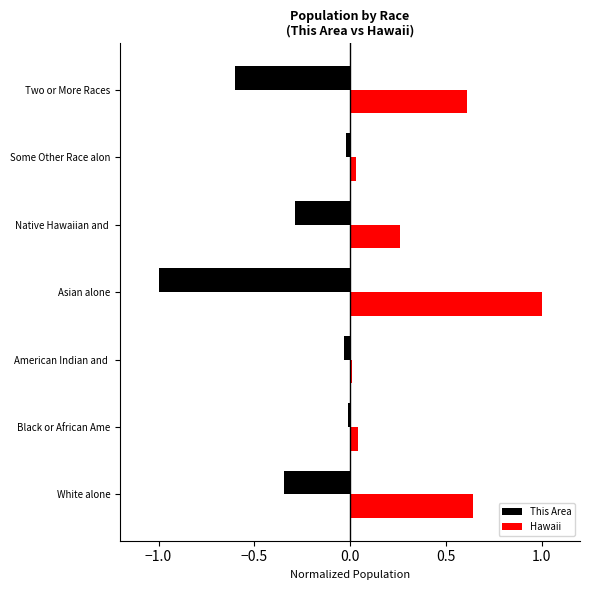

Which series changed the most between Native Hawaiian and and Some Other Race alon?

This Area